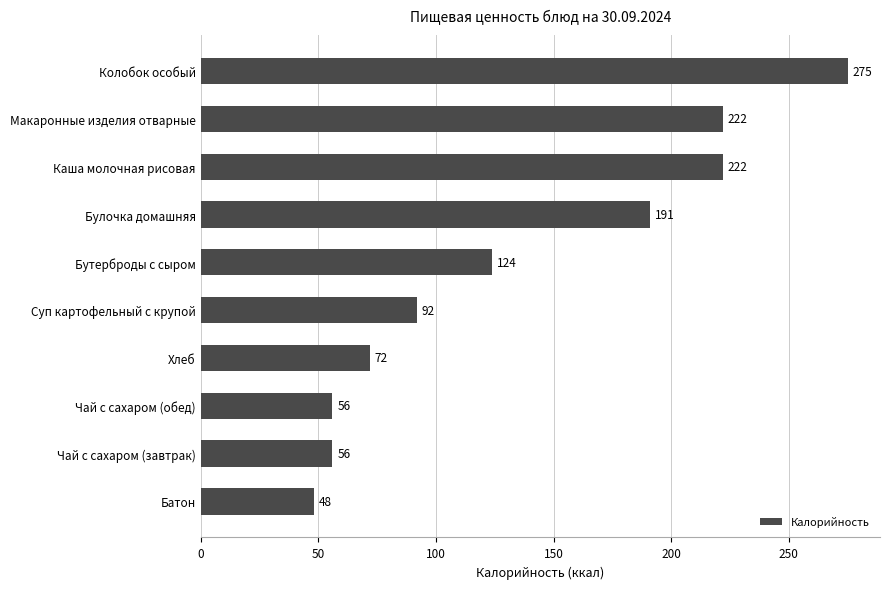

Where is the data nearest to the value 161?

Булочка домашняя